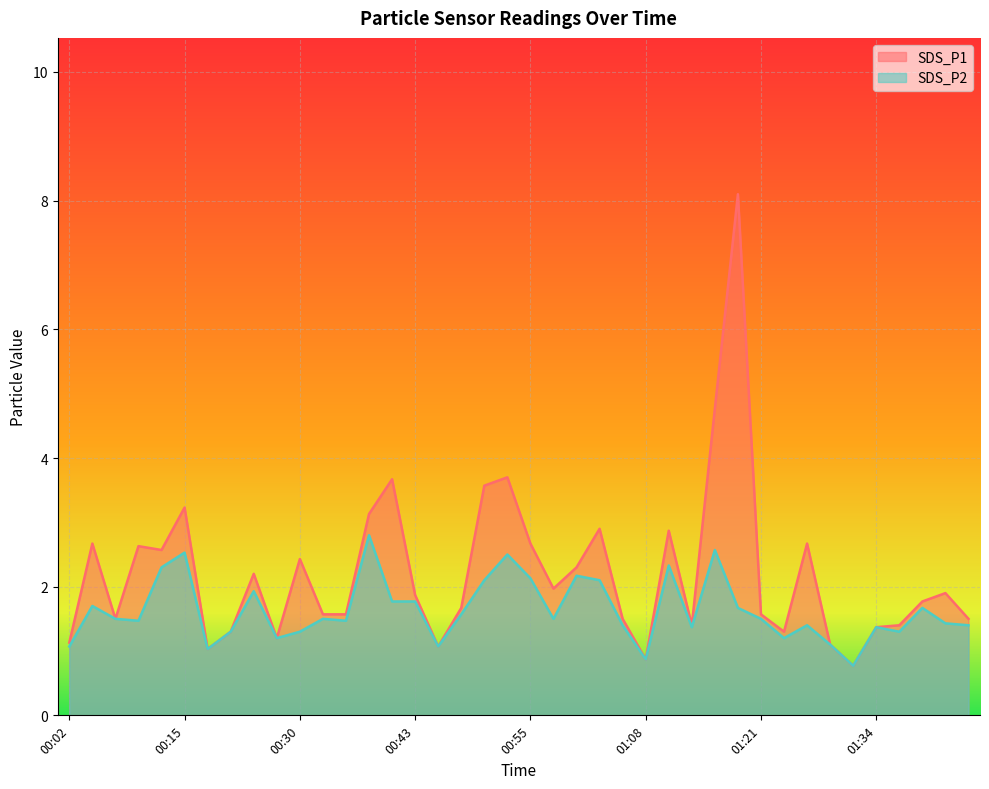

What is the spread (max minus min) of values at 01:24?

0.1